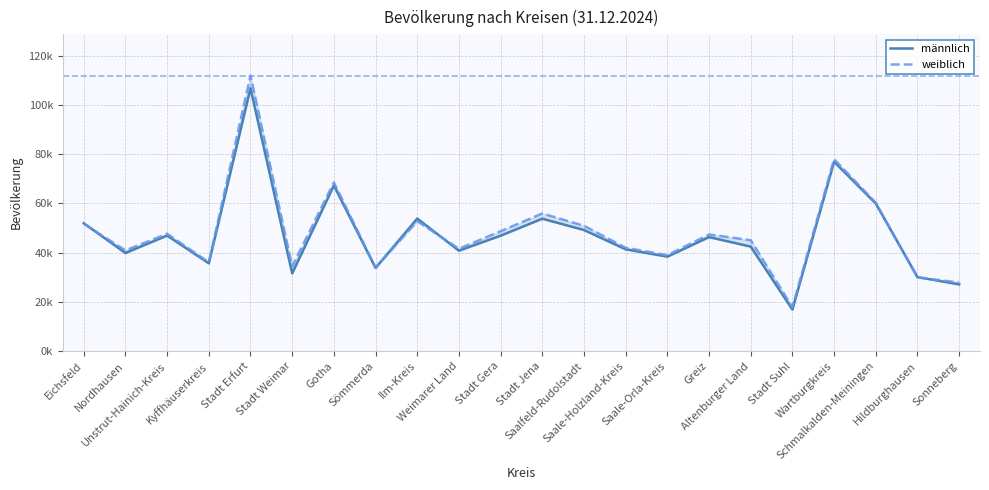

At which category does the chart reach its peak across all series?

Stadt Erfurt